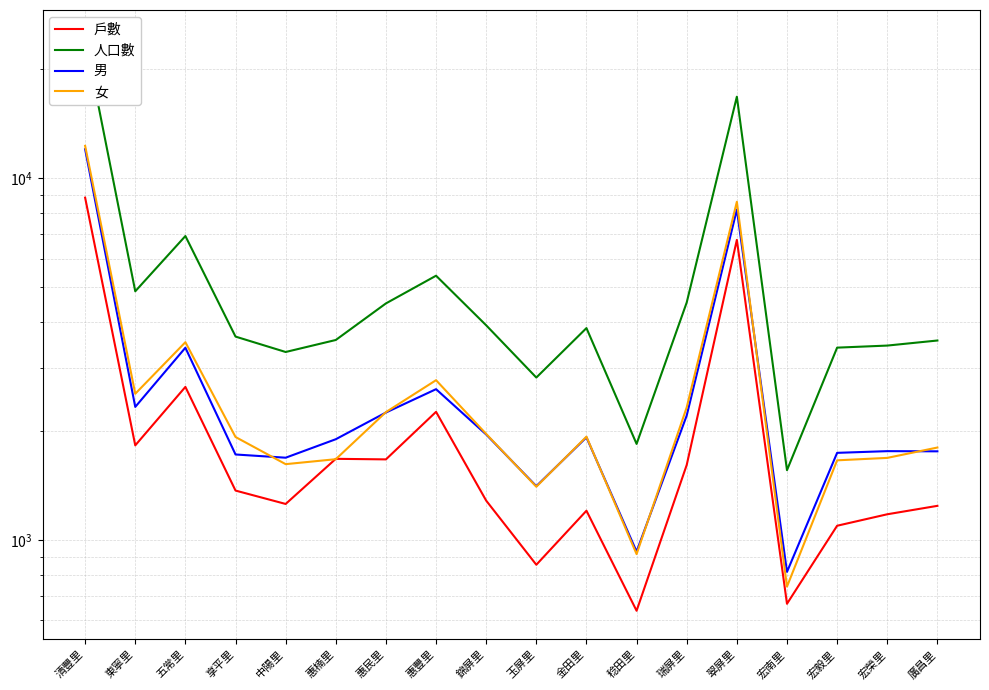

Reading left to right, list all the values displayed in this chart.

戶數: 8845	1828	2652	1371	1259	1678	1672	2263	1286	855	1206	638	1614	6761	667	1096	1179	1244
人口數: 24341	4874	6928	3653	3312	3575	4512	5382	3925	2815	3856	1845	4540	16818	1561	3405	3450	3563
男: 12041	2335	3403	1725	1690	1901	2253	2614	1959	1410	1924	930	2211	8201	817	1743	1762	1760
女: 12300	2539	3525	1928	1622	1674	2259	2768	1966	1405	1932	915	2329	8617	744	1662	1688	1803